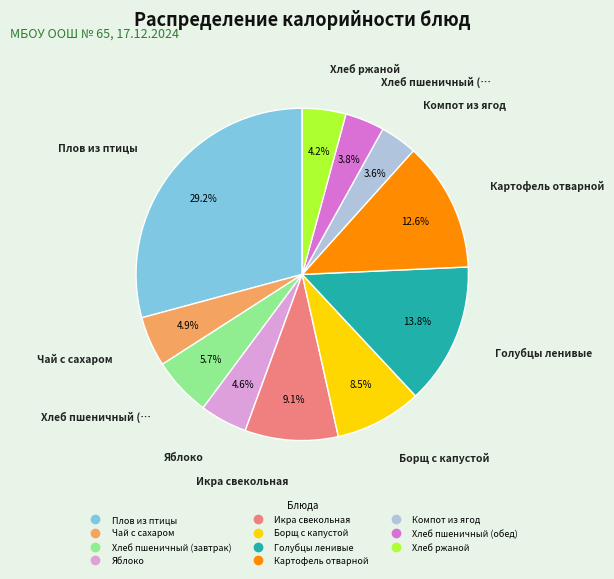

Does any single category account for the majority?

No